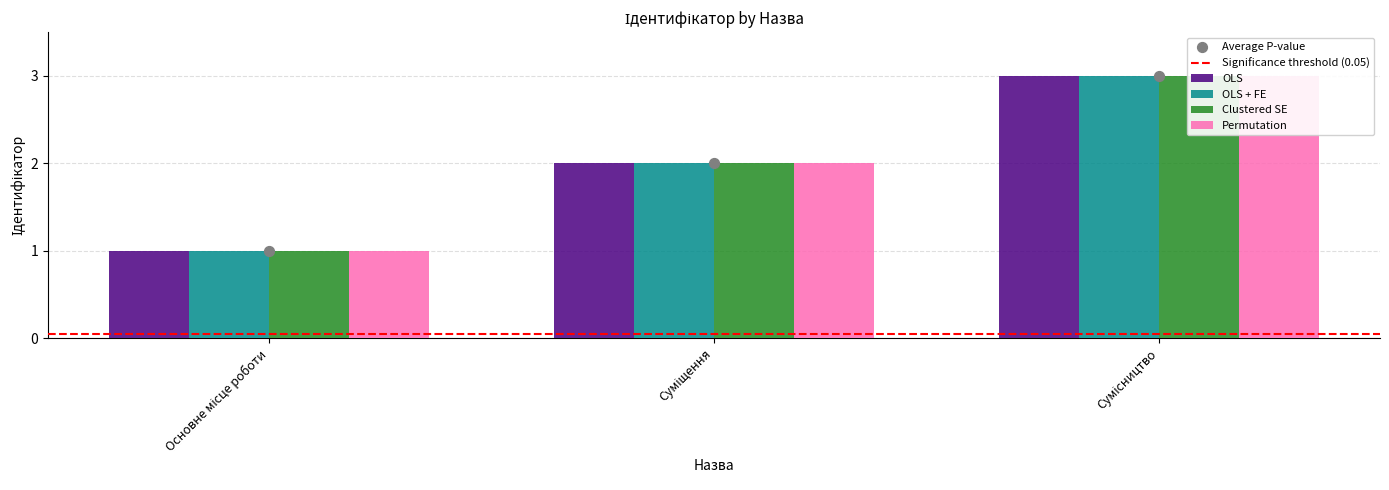

Which series contains the lowest Y value?

OLS